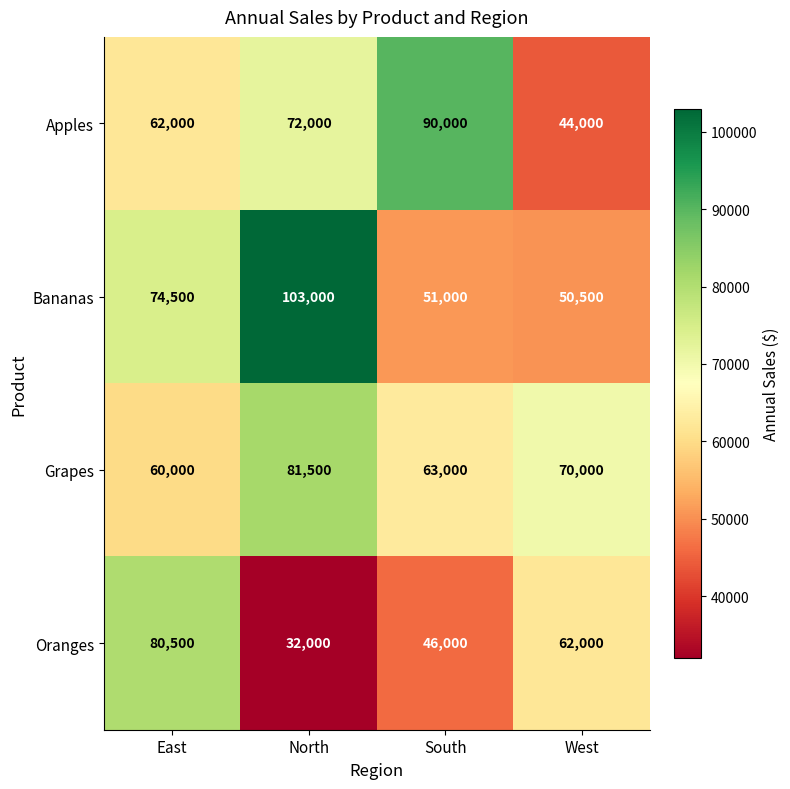

Reading left to right, what are all the values shown in this chart?

Apples: 62000	72000	90000	44000
Bananas: 74500	103000	51000	50500
Grapes: 60000	81500	63000	70000
Oranges: 80500	32000	46000	62000